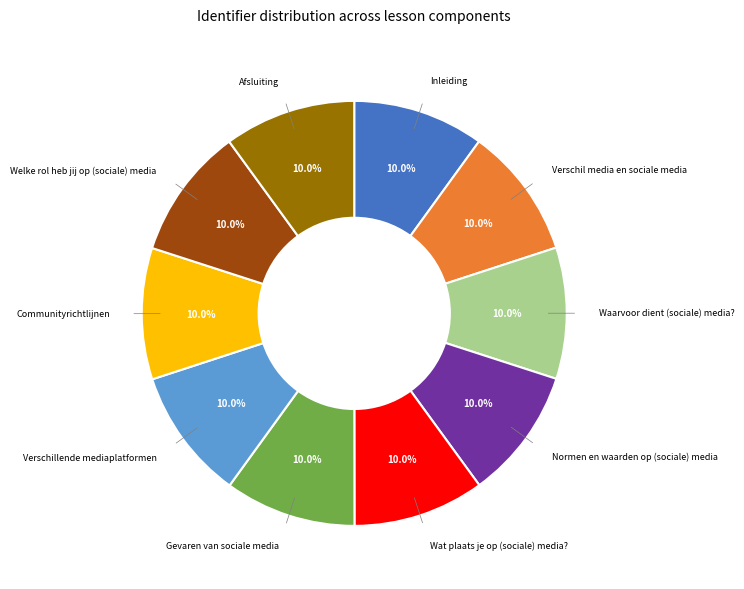

Approximately how many times larger is the value at Verschillende mediaplatformen compared to Wat plaats je op (sociale) media??

1.0